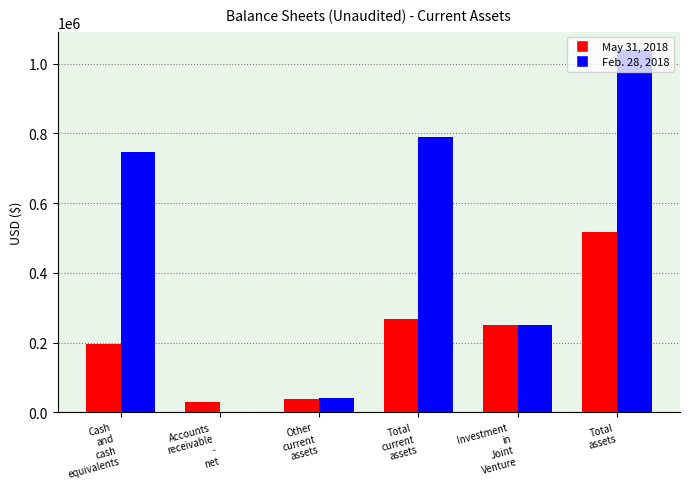

At which category is the sum across all series the highest?

Total
assets